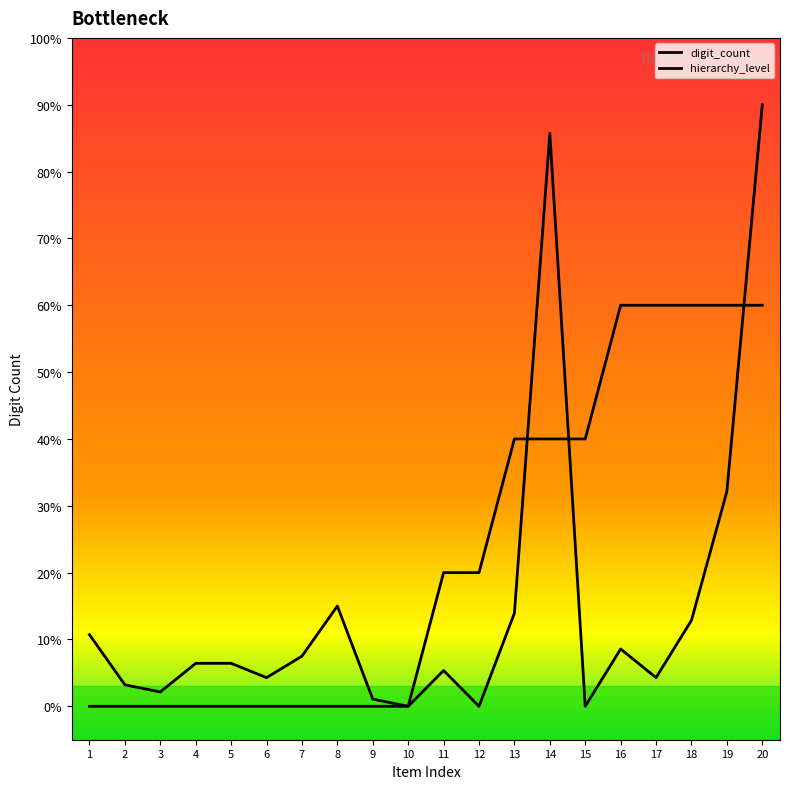

Which series has the largest total across all categories?

hierarchy_level